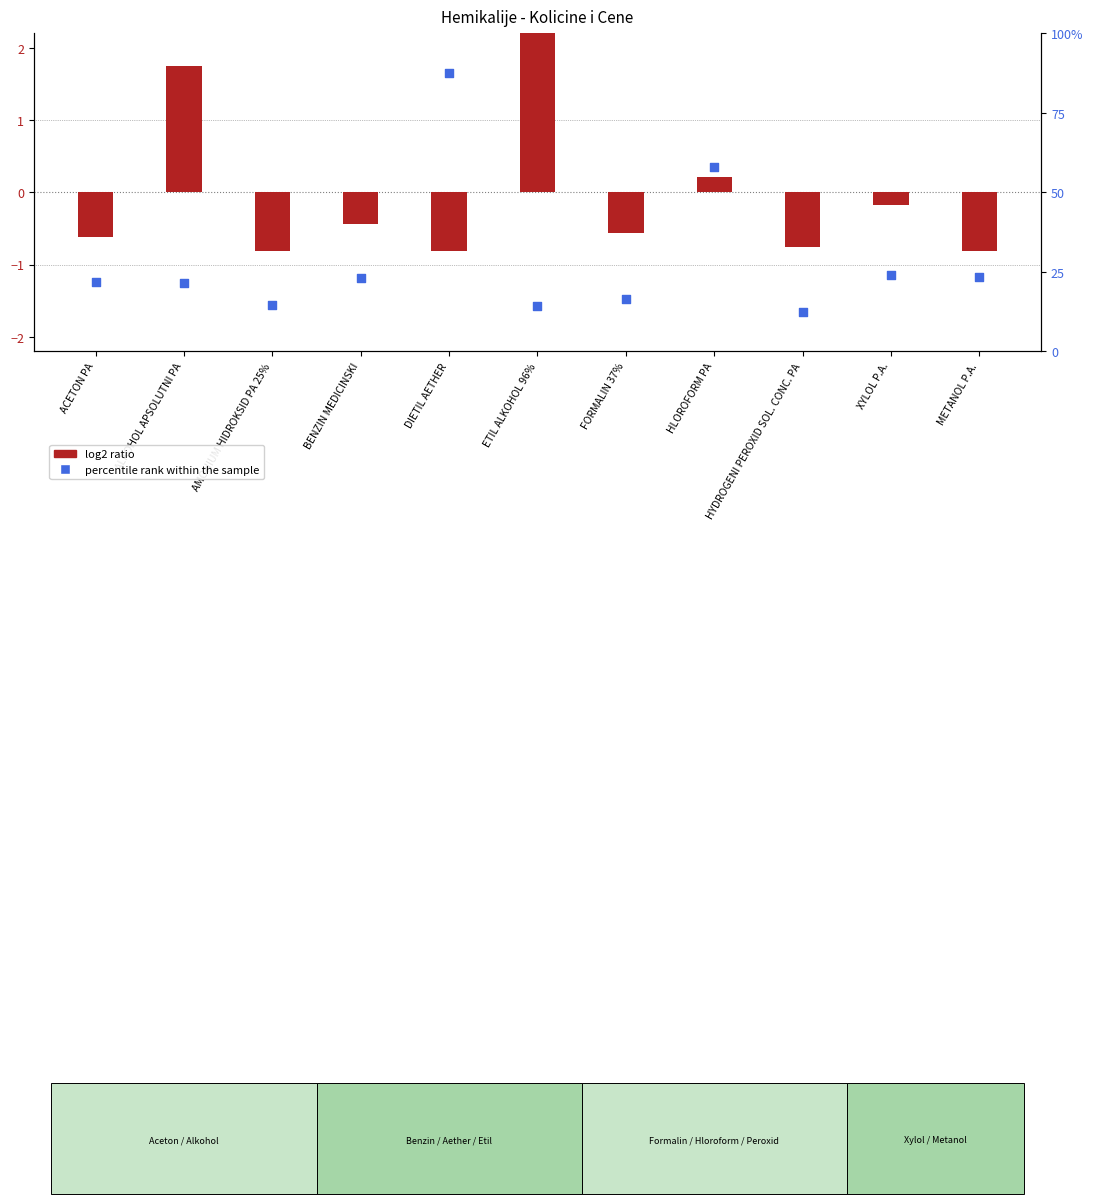

What are all the series names shown in the legend?

log2 ratio, percentile rank within the sample